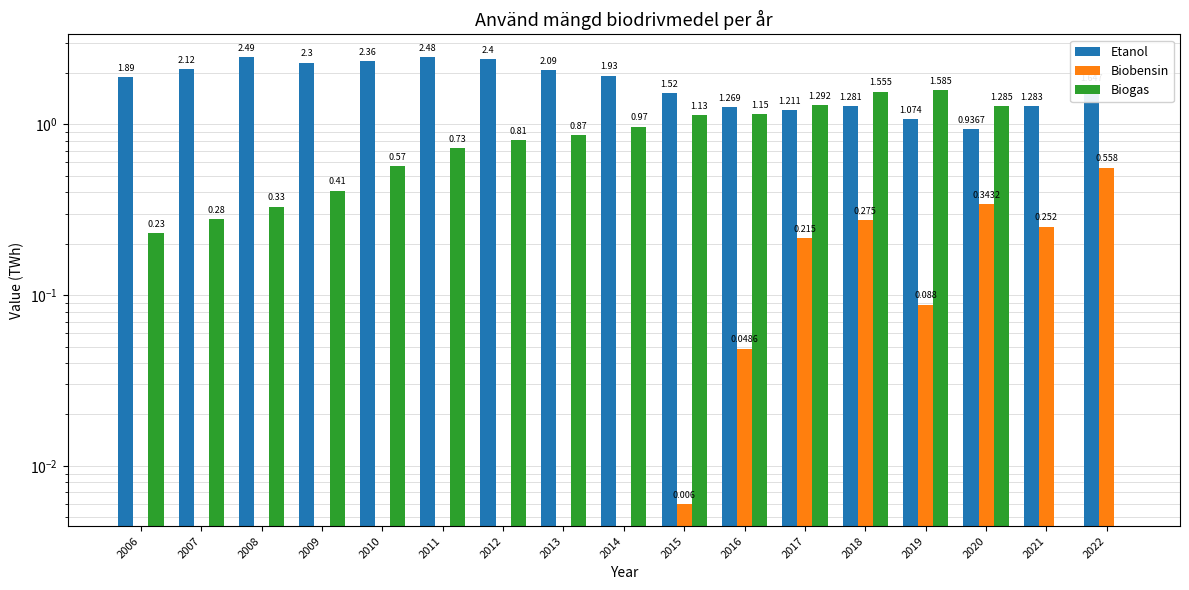

Reading right to left, what are all the values shown in this chart?

Etanol: 2022=1.6	2021=1.3	2020=0.9	2019=1.1	2018=1.3	2017=1.2	2016=1.3	2015=1.5	2014=1.9	2013=2.1	2012=2.4	2011=2.5	2010=2.4	2009=2.3	2008=2.5	2007=2.1	2006=1.9
Biobensin: 2022=0.6	2021=0.3	2020=0.3	2019=0.1	2018=0.3	2017=0.2	2016=0.0	2015=0.0	2014=0.0	2013=0.0	2012=0.0	2011=0.0	2010=0.0	2009=0.0	2008=0.0	2007=0.0	2006=0.0
Biogas: 2022=0.0	2021=0.0	2020=1.3	2019=1.6	2018=1.6	2017=1.3	2016=1.1	2015=1.1	2014=1.0	2013=0.9	2012=0.8	2011=0.7	2010=0.6	2009=0.4	2008=0.3	2007=0.3	2006=0.2